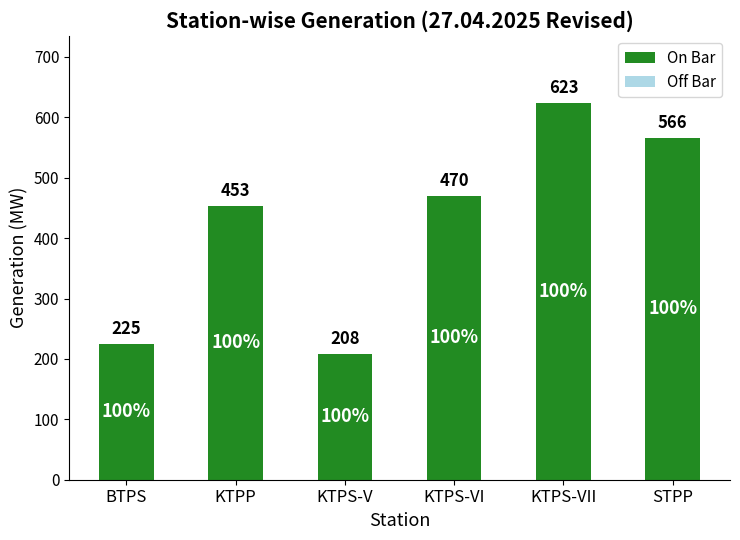

Between KTPS-VI and KTPS-V, which is larger?

KTPS-VI